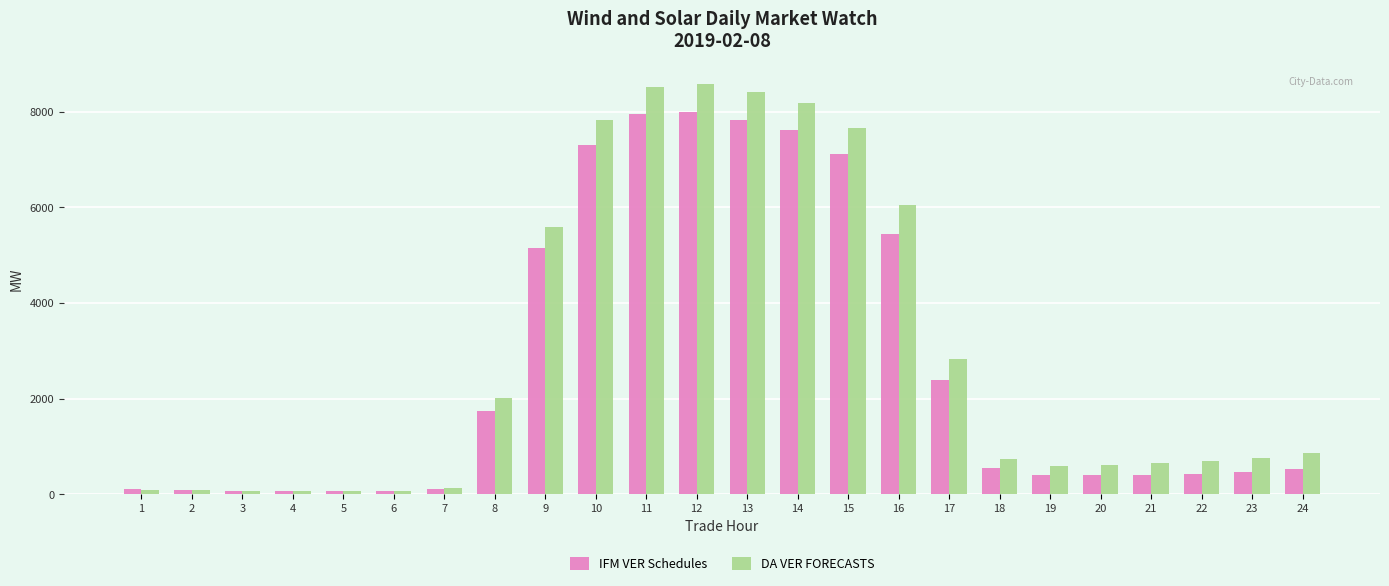

What is the approximate value of DA VER FORECASTS at 24?

871.1